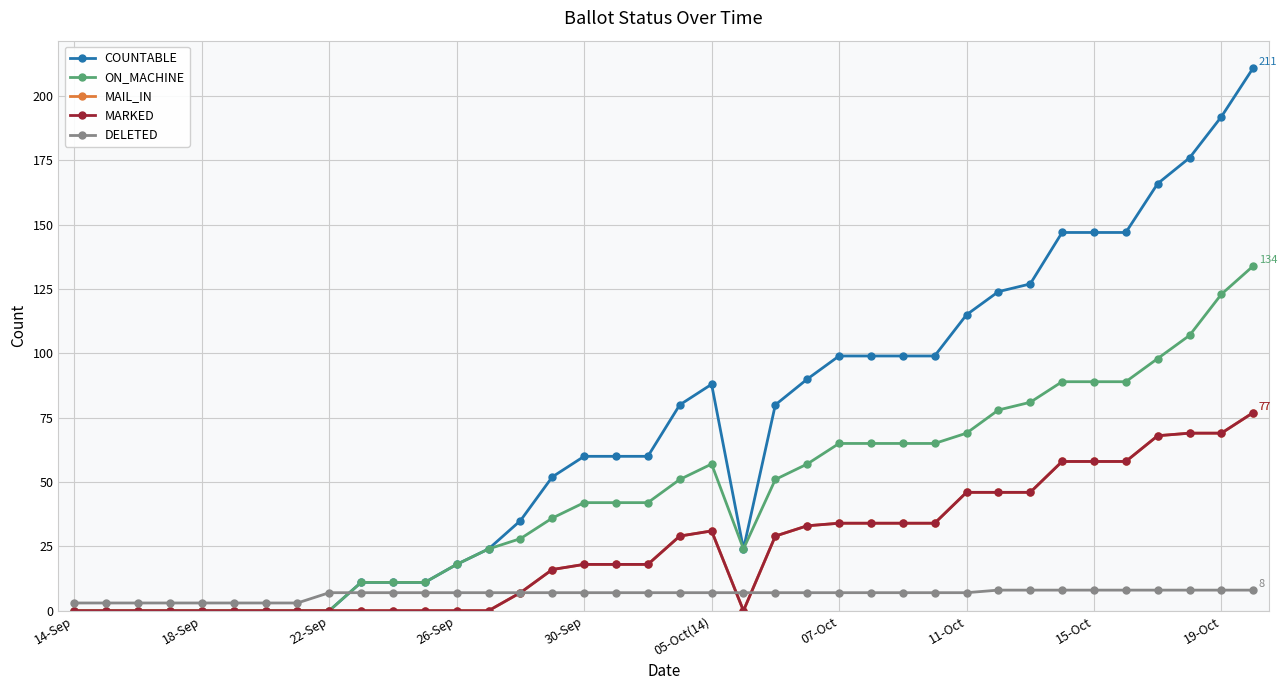

How many data points in MAIL_IN are above 18?

18